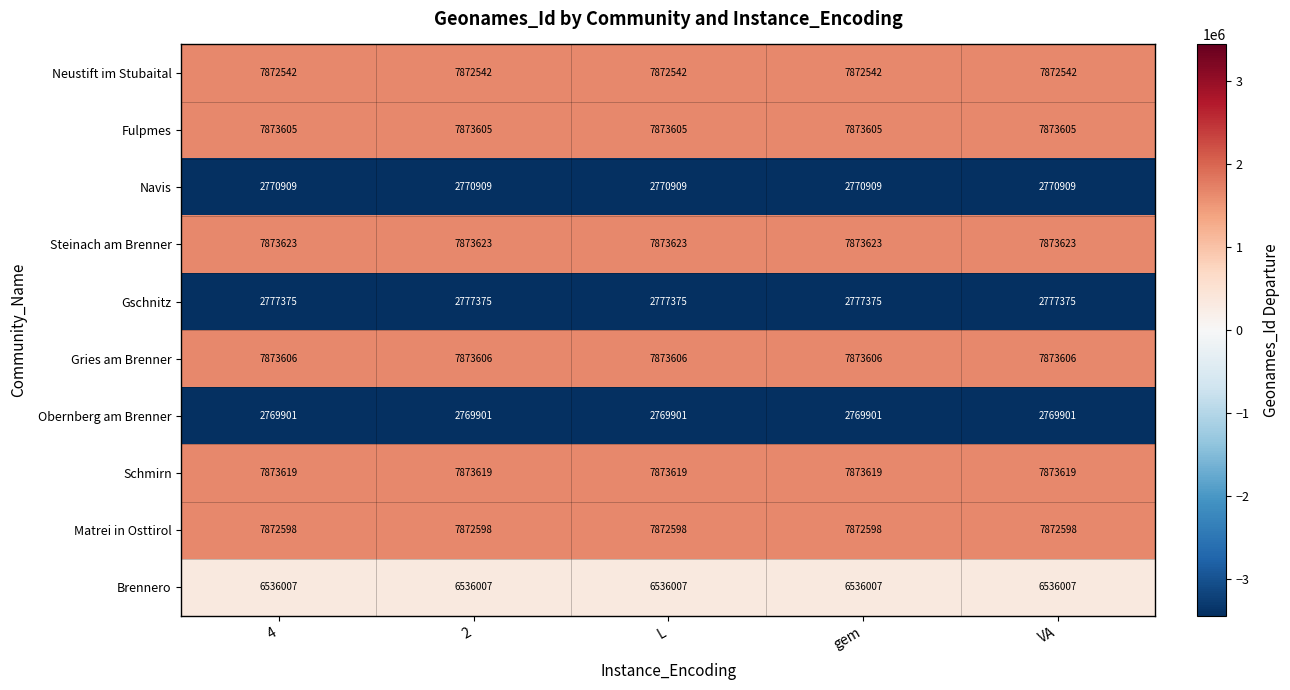

Which series has the largest total across all categories?

Steinach am Brenner